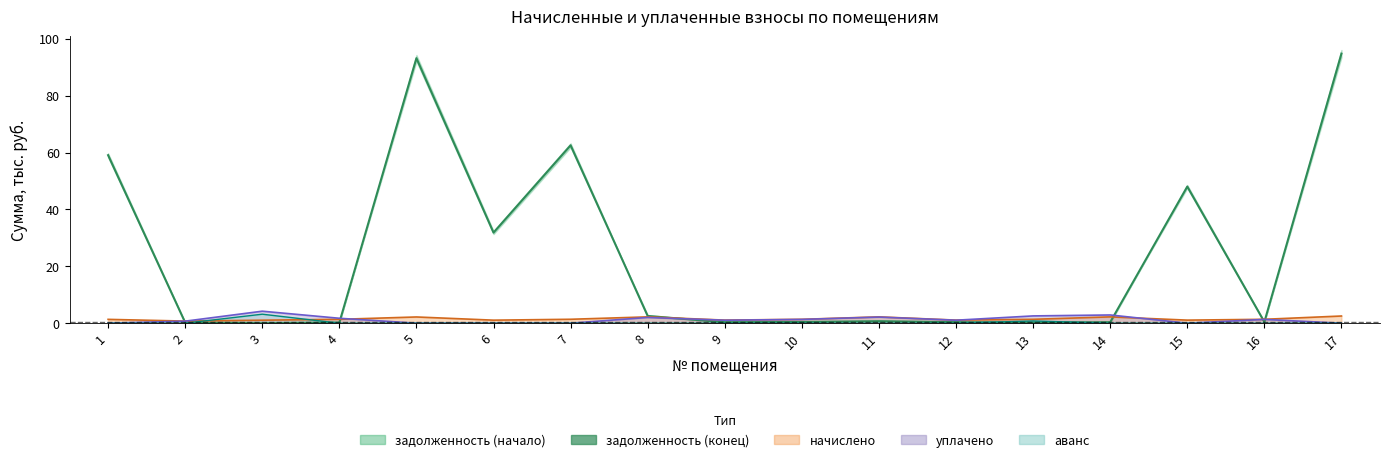

What is the difference between the second highest and second lowest values?

93.0